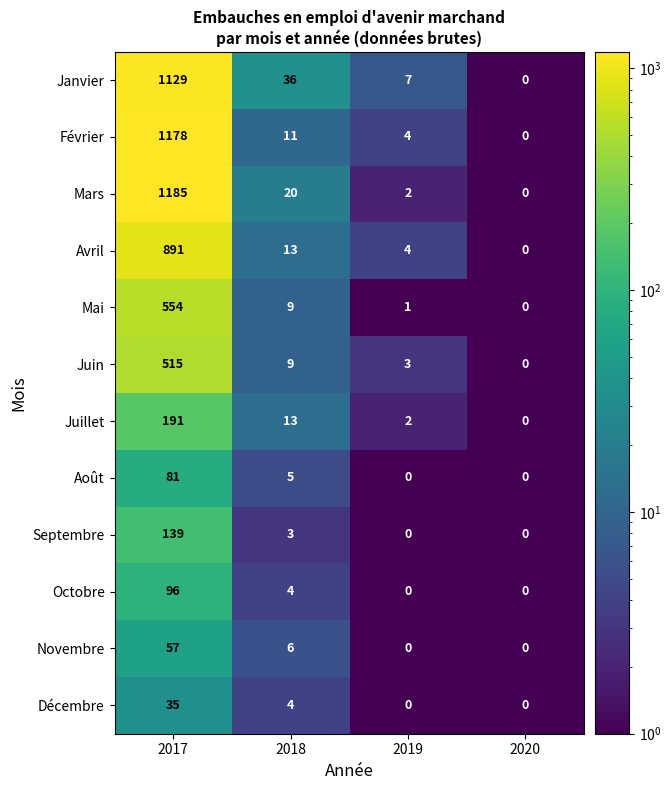

What is the sum of the Avril values at 2019 and 2018?

17